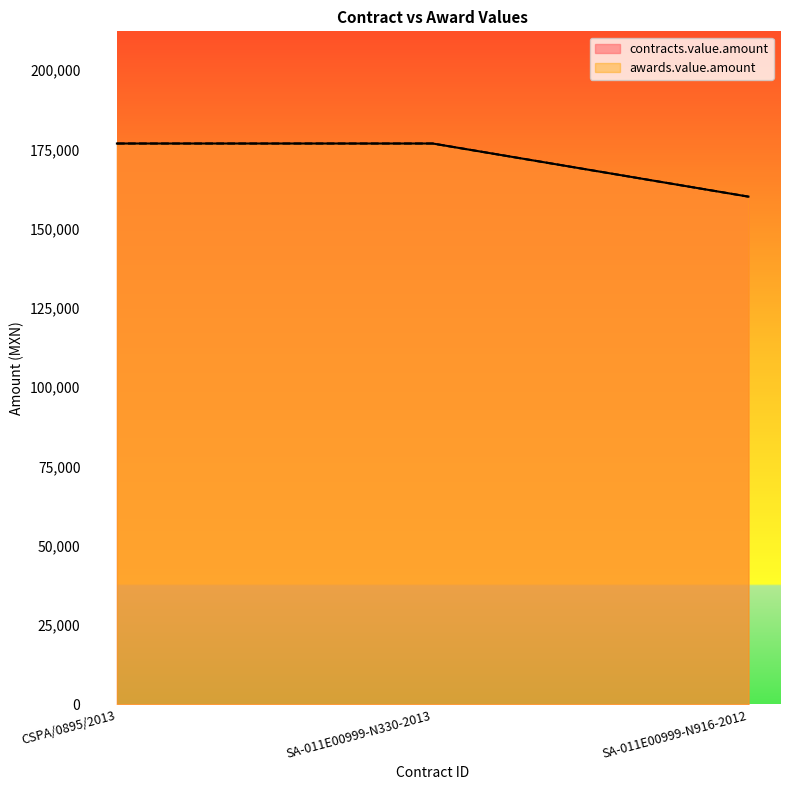

What is the difference between the maximum and minimum values in the awards.value.amount series?

16747